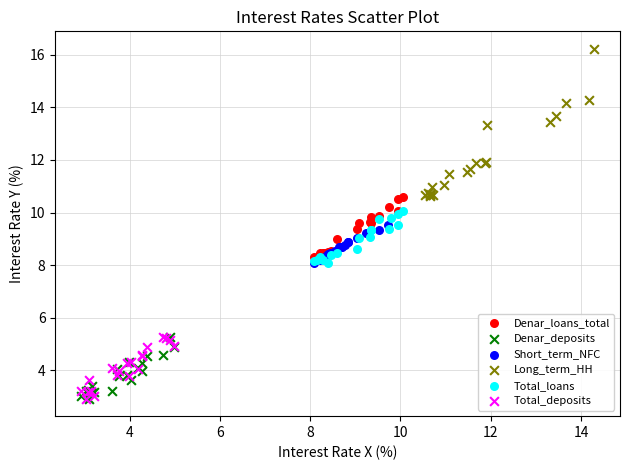

Which series has the widest spread of Y values?

Long_term_HH